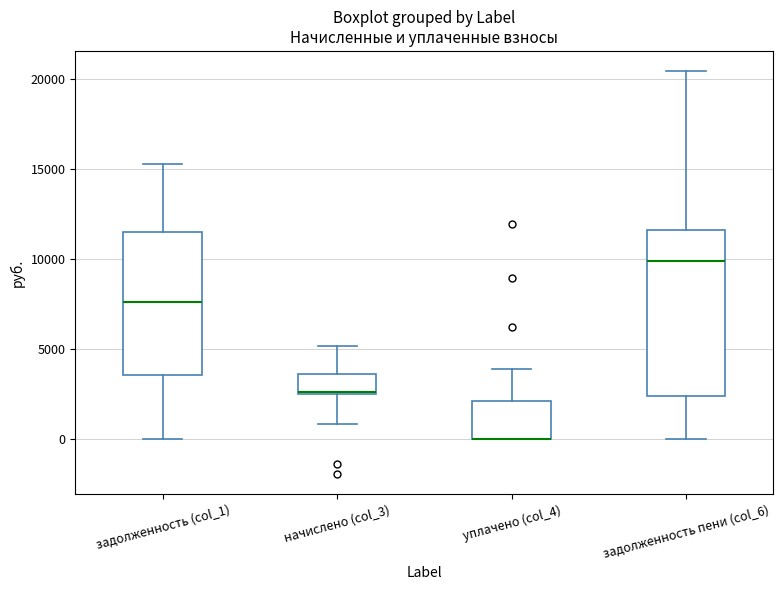

Reading left to right, read every box against the y-axis: the position of its median line, the range the box covers, and the ends of its whiskers. The values are not printed on the chart, so give them approximately, as read against the axis.

задолженность (col_1): median 7500, box 3500 to 11500, whiskers 0 to 15500
начислено (col_3): median 2500, box 2500 to 3500, whiskers 1000 to 5000
уплачено (col_4): median 0 (drawn on the box's lower edge), box 0 to 2000, whiskers 0 to 4000
задолженность пени (col_6): median 10000, box 2500 to 11500, whiskers 0 to 20500